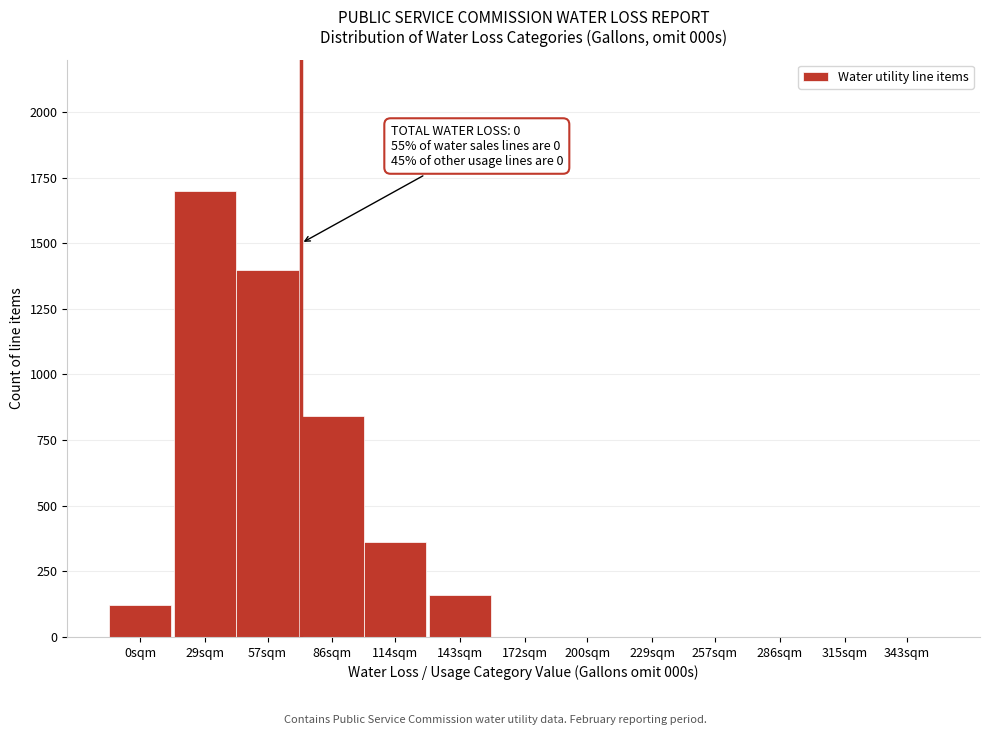

Reading left to right, list all the values displayed in this chart.

0sqm=120	29sqm=1700	57sqm=1400	86sqm=840	114sqm=360	143sqm=160	172sqm=0	200sqm=0	229sqm=0	257sqm=0	286sqm=0	315sqm=0	343sqm=0